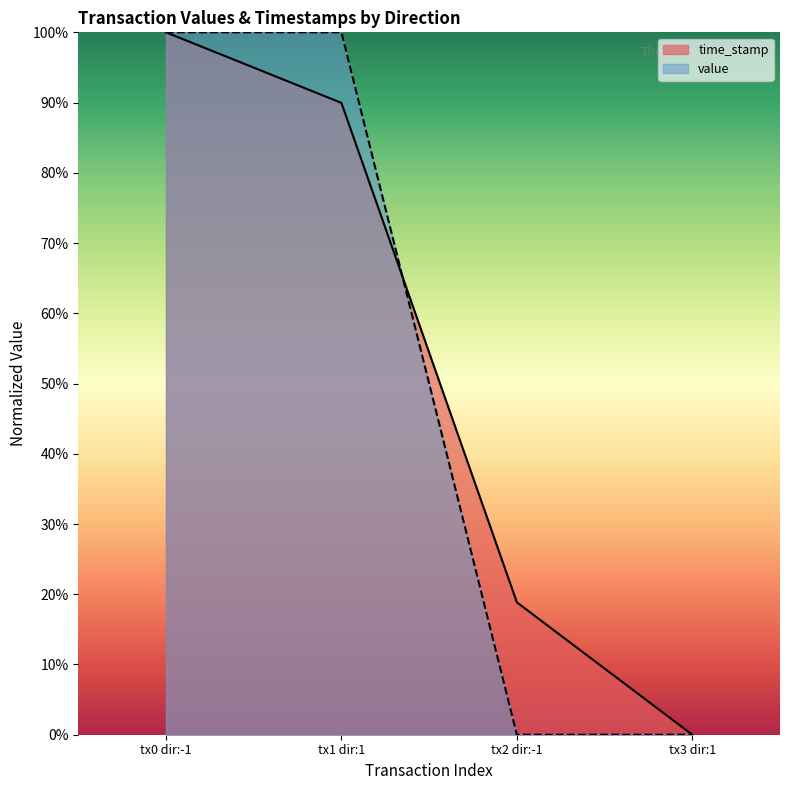

Which category has the lowest value in the time_stamp series?

tx3 dir:1